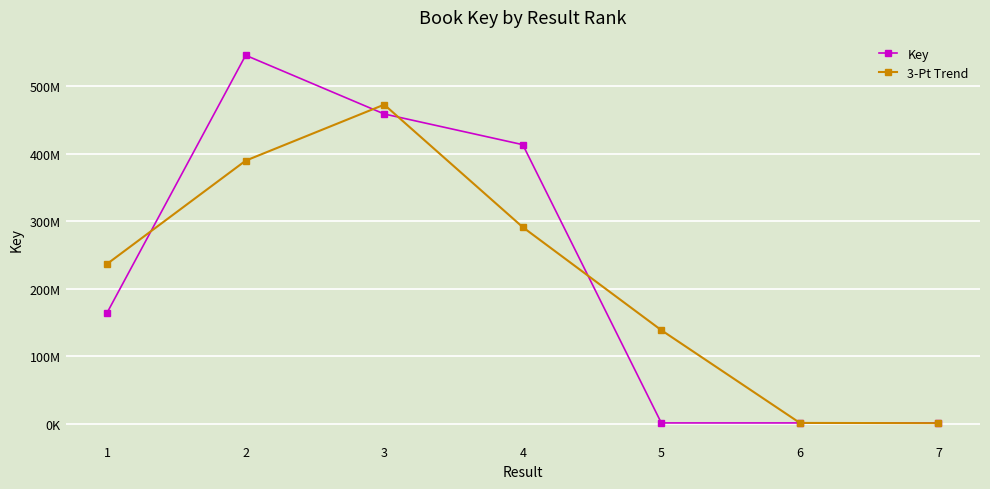

The 3-Pt Trend series shows 154513020.8 at 1. True or false?

False